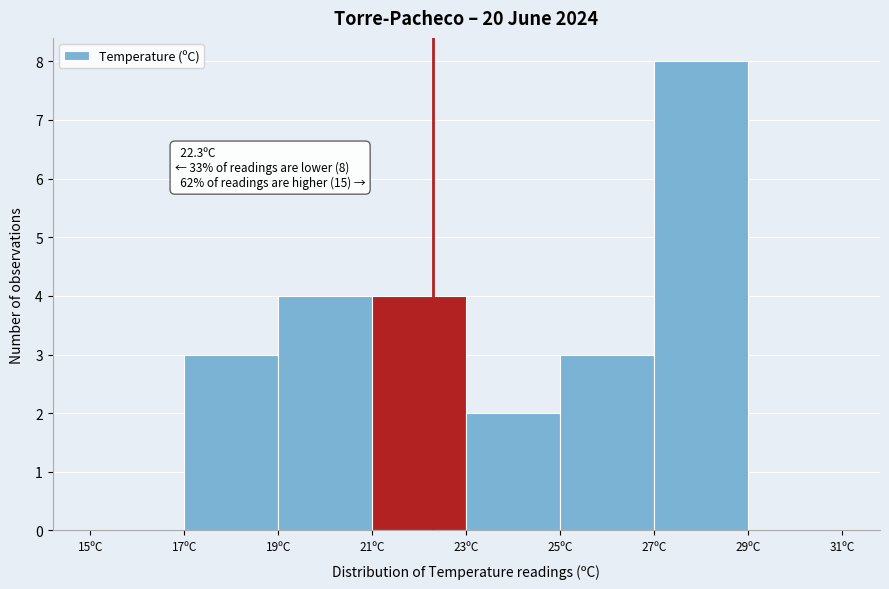

Which range on the x-axis has the tallest bar?

27 to 29